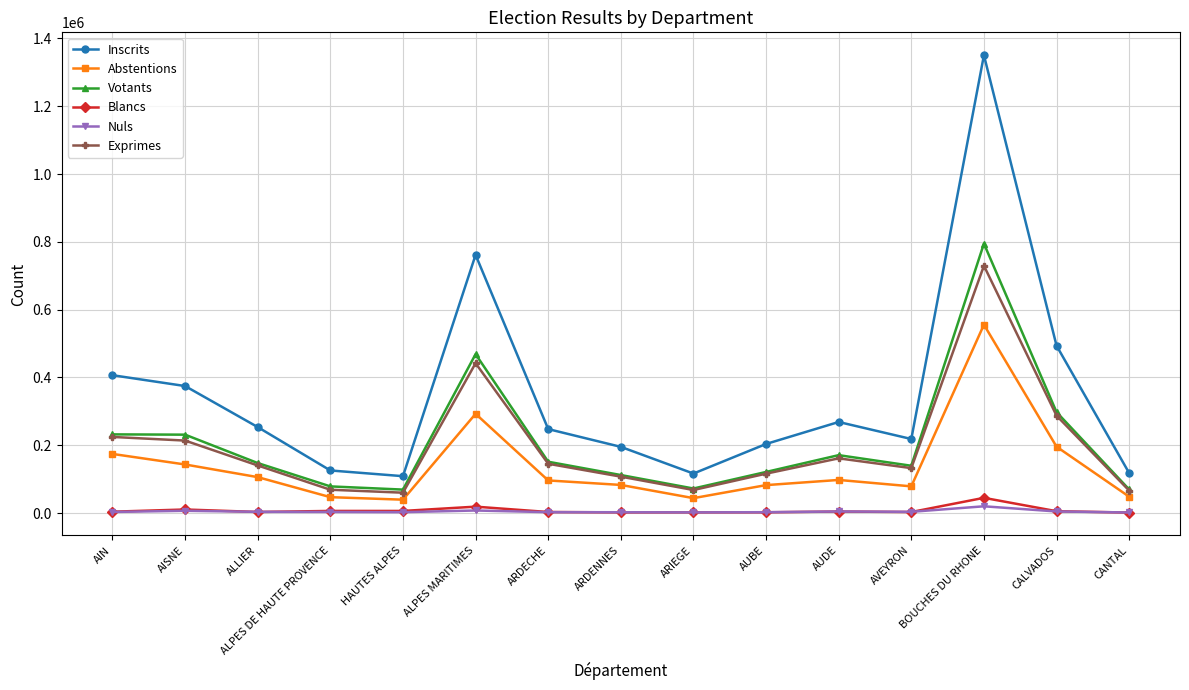

Read the Nuls value at CANTAL.

1832